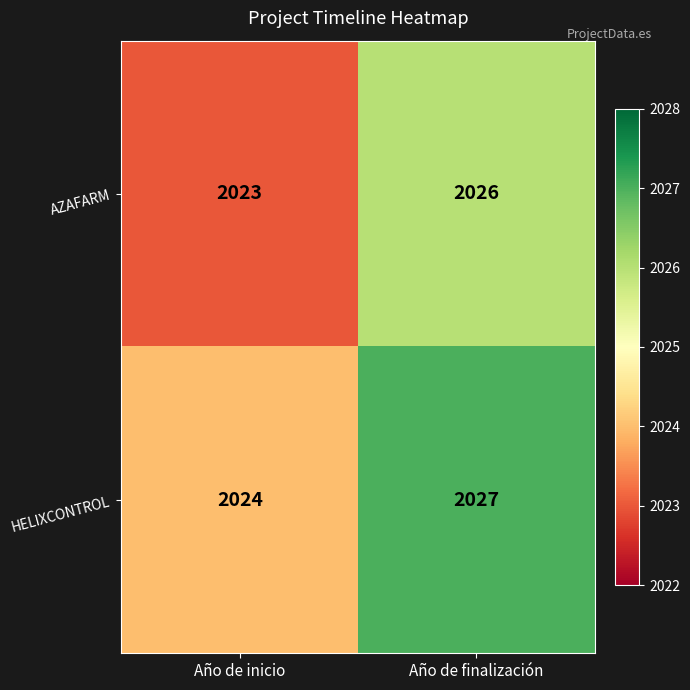

What is the sum of all AZAFARM values?

4049